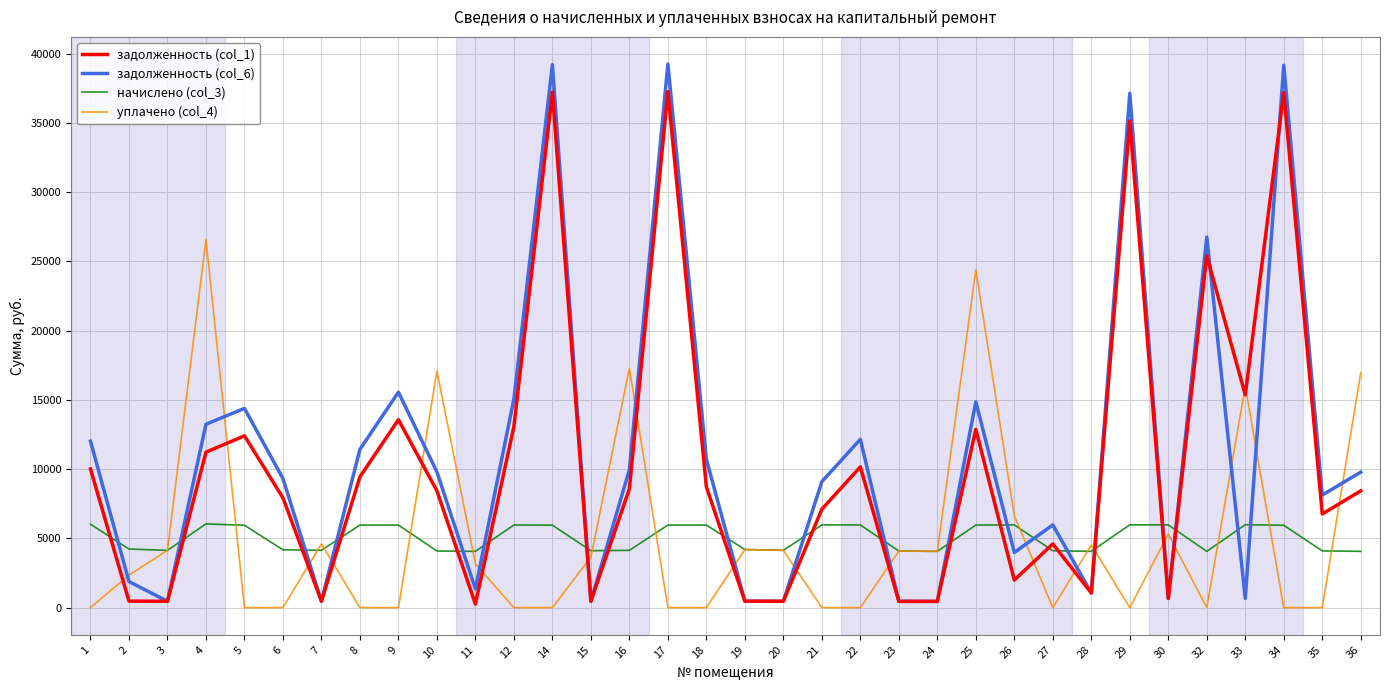

Which series has the largest range (max minus min)?

задолженность (col_6)